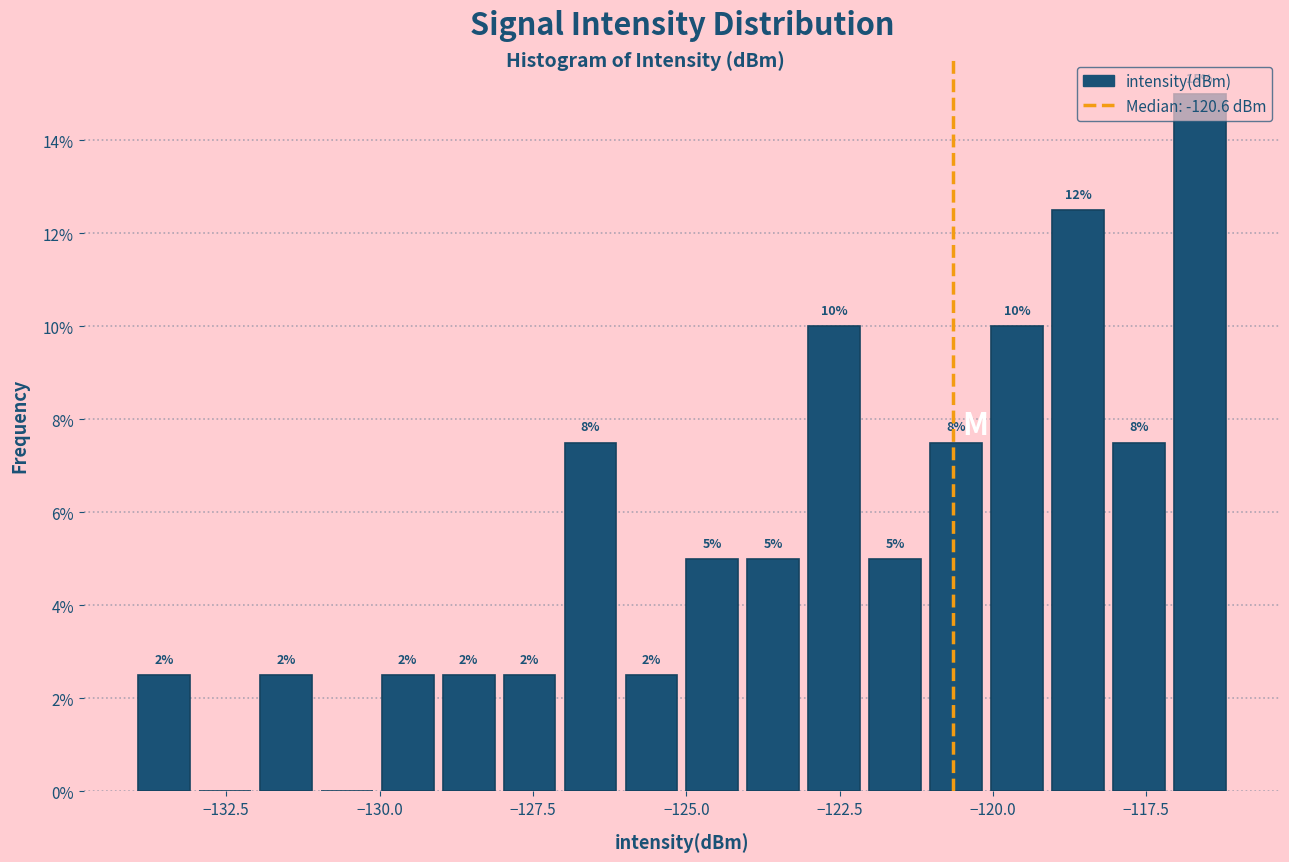

Read against the x-axis, roughly where is the centre of the tallest bar?

-116.5